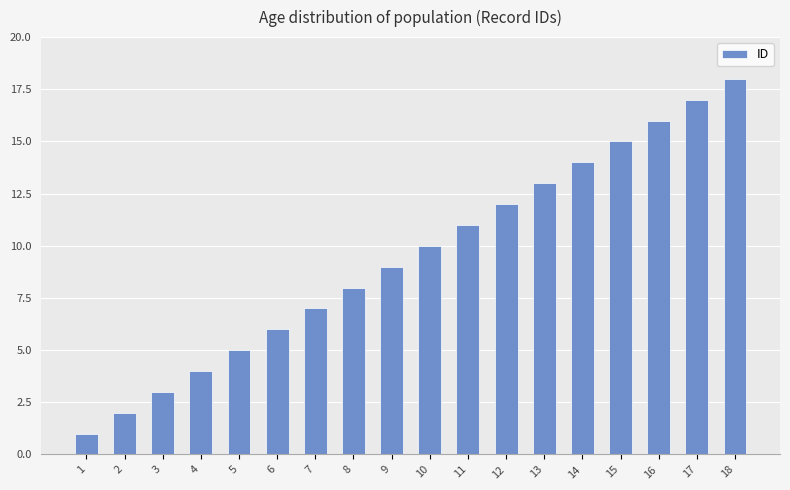

True or false: the data shows 1 at 2.

False